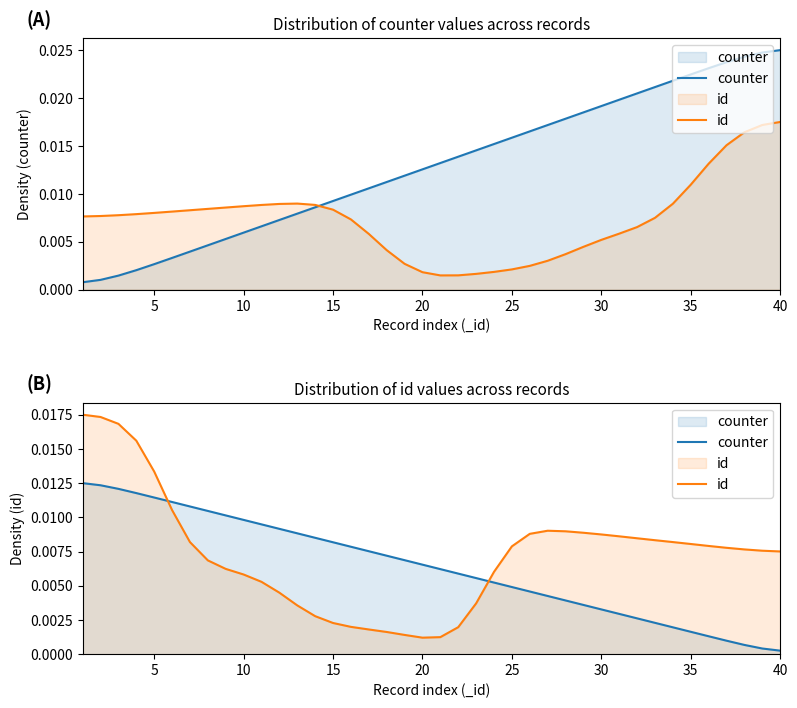

The value of id at 25 is 0.0. True or false?

False